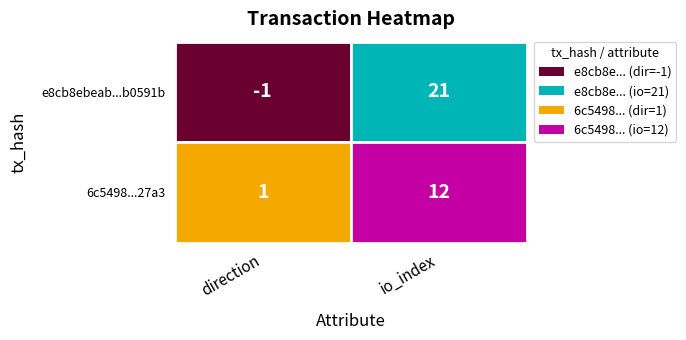

Which series changed the most between 0 and 1?

e8cb8ebeab2021f62cbdf4757990b7488b0591b